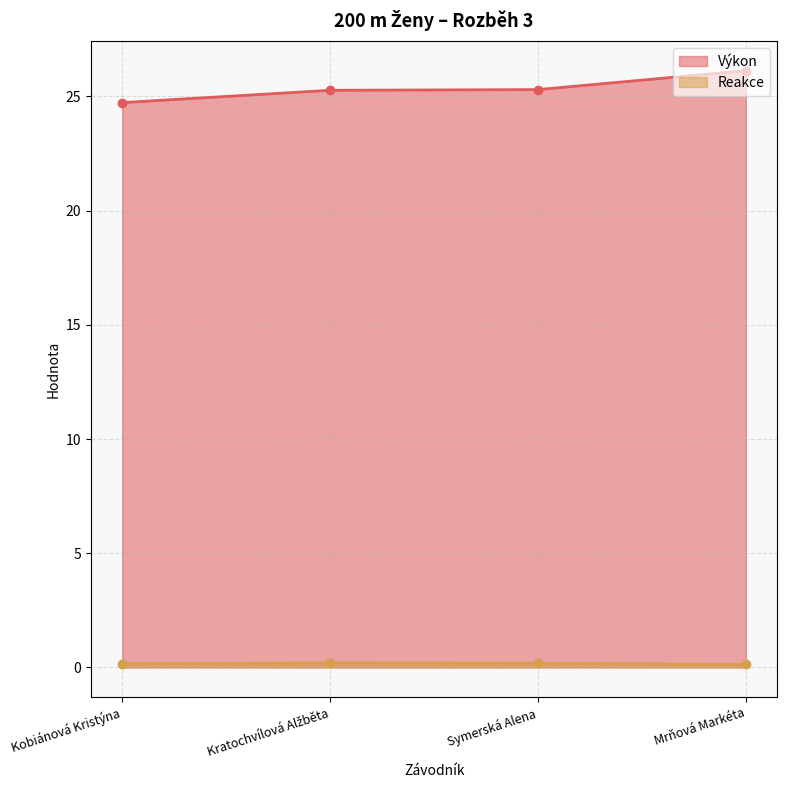

What is the label of the 3rd point from the left?

Symerská Alena